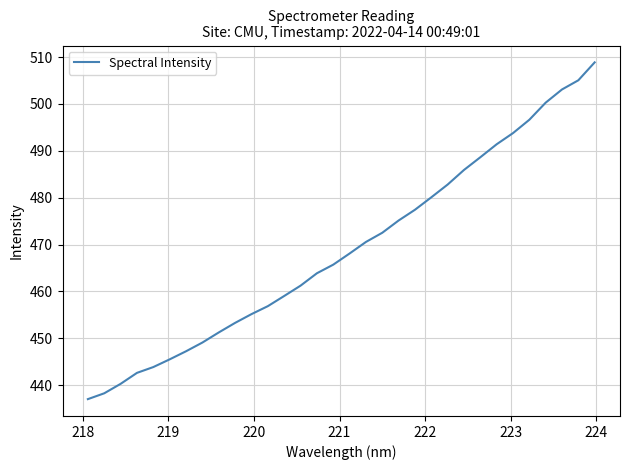

What is the difference between the maximum and minimum values?

71.9